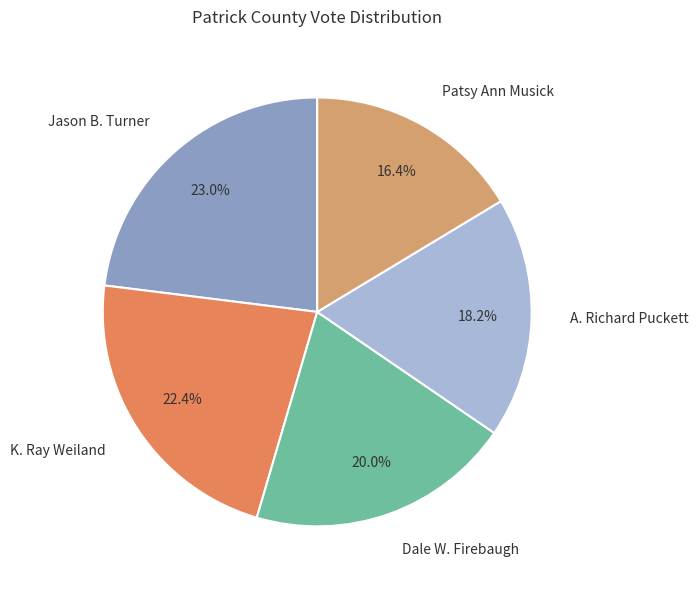

What percentage is the Patsy Ann Musick slice, to the nearest percent?

16%